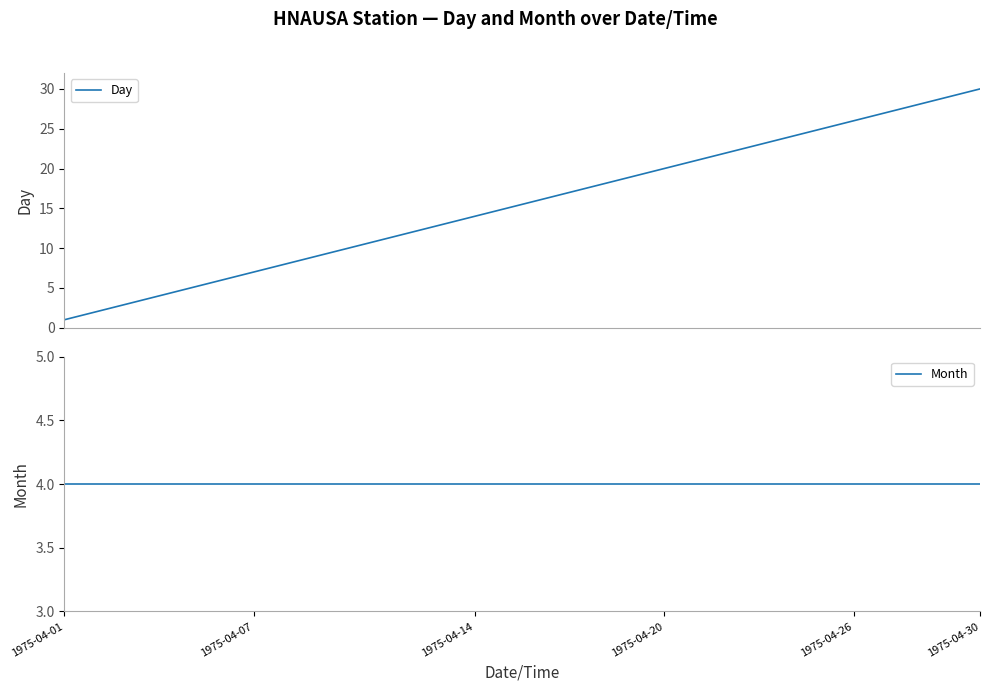

What is the average value of the Month series?

4